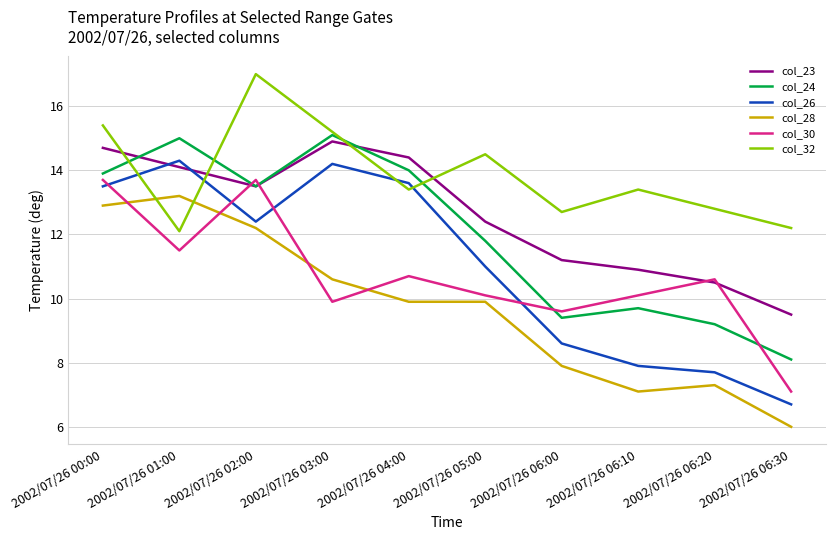

Is the value of col_28 at 2002/07/26 04:00 greater than the value of col_26 at 2002/07/26 05:00?

No